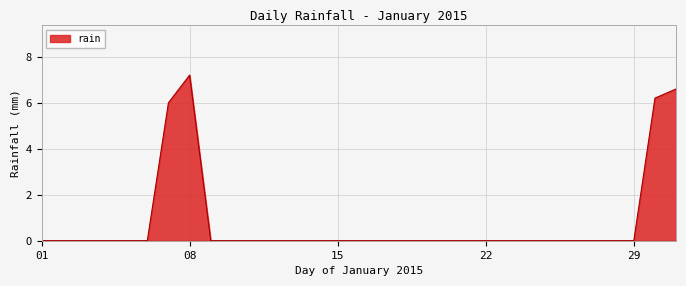

What is the average value?

0.8